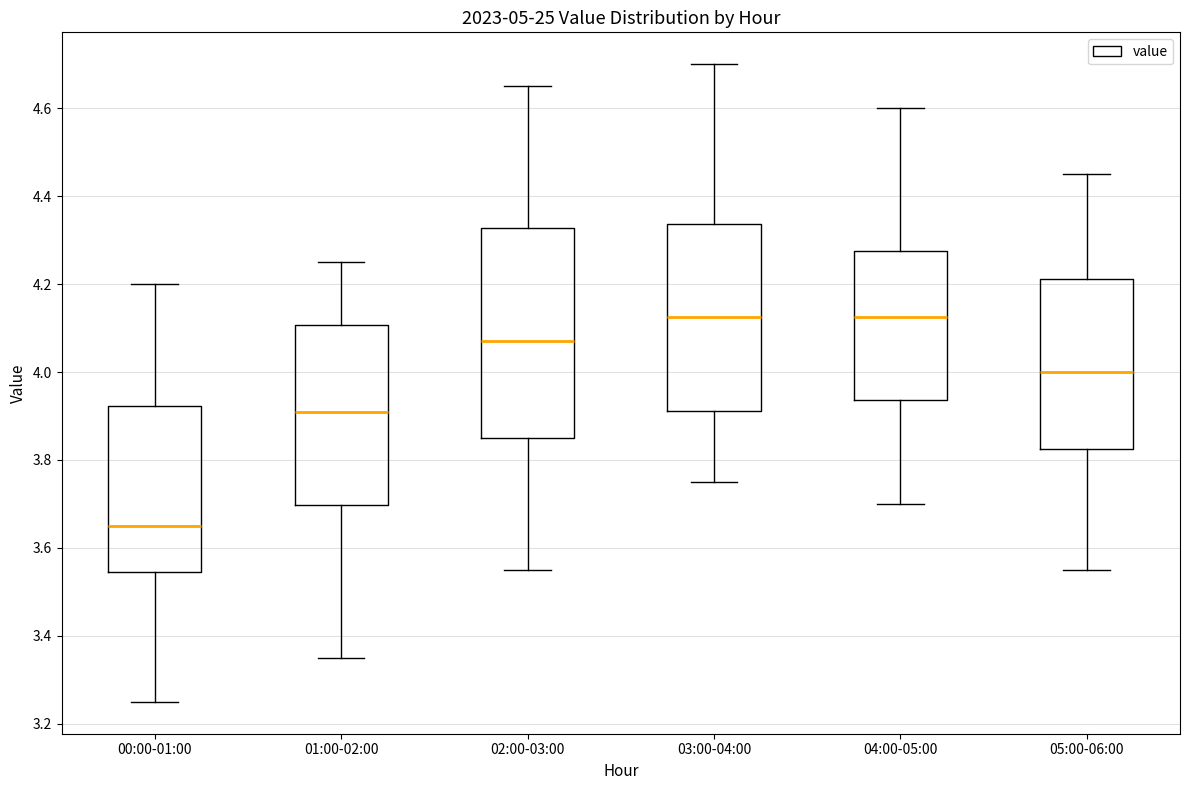

Which box is the tallest, from its lower edge to its upper edge?

02:00-03:00